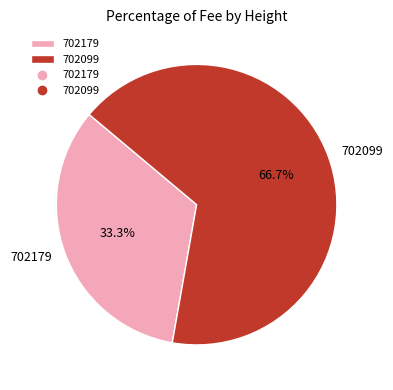

To the nearest percent, what is the average slice percentage?

50%